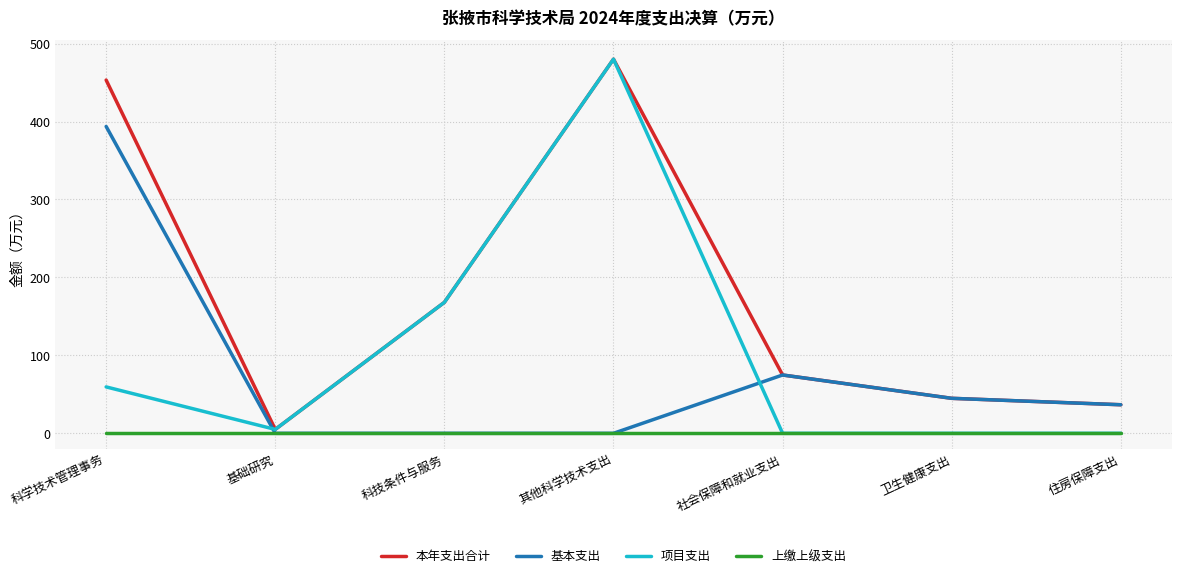

Between 其他科学技术支出 and 住房保障支出, which series saw the biggest shift?

项目支出